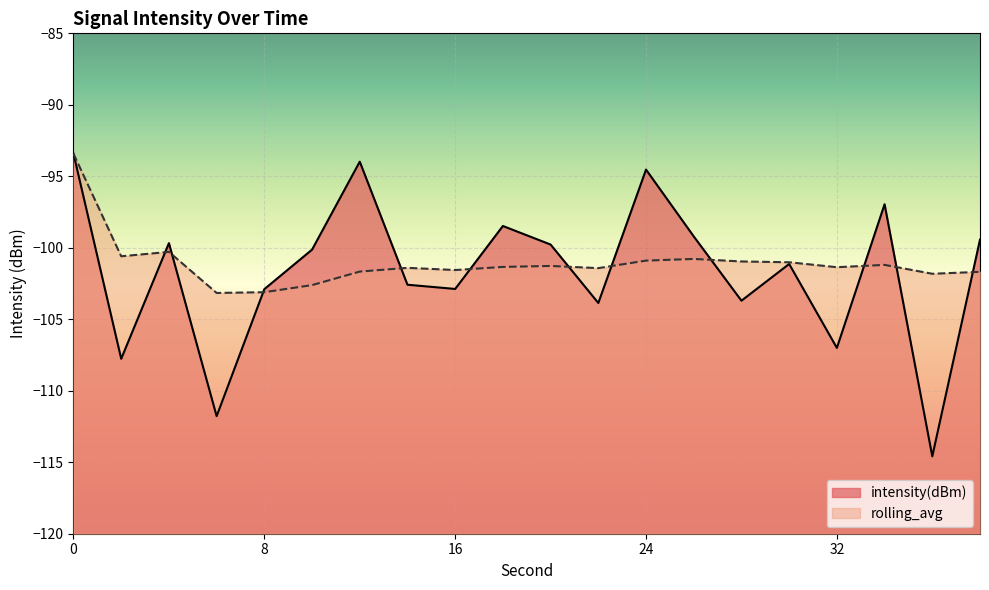

Is the value of intensity(dBm) at 34 greater than the value of rolling_avg at 32?

Yes